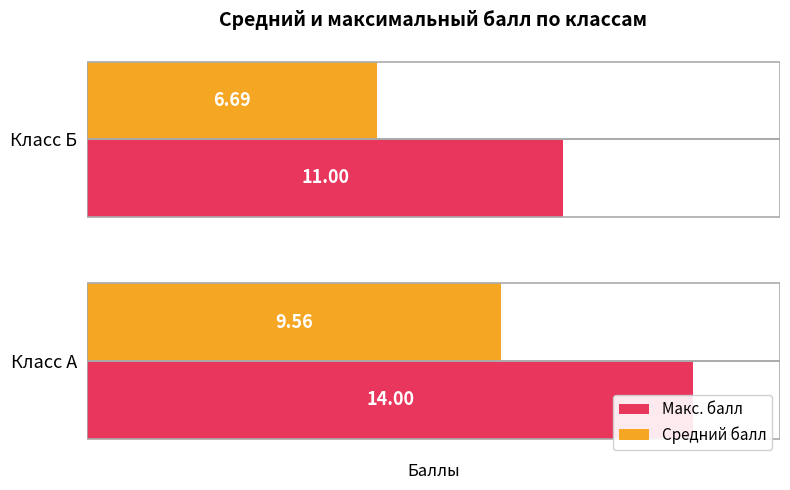

What is the difference between the Средний балл values at Класс А and Класс Б?

2.9